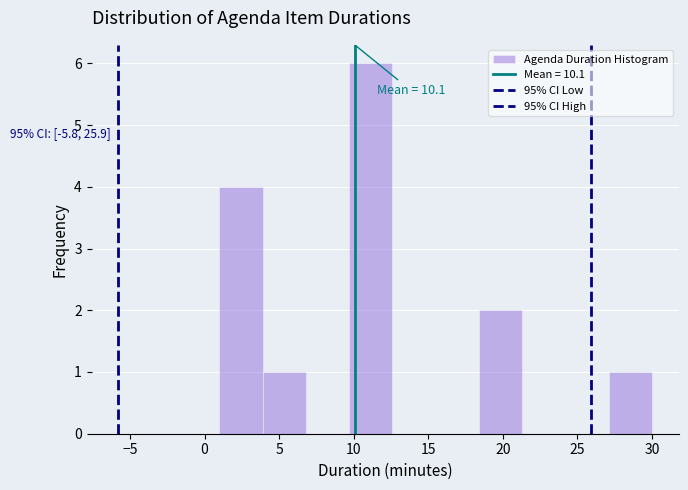

Over which range of the x-axis is the bar tallest?

9.7 to 12.6